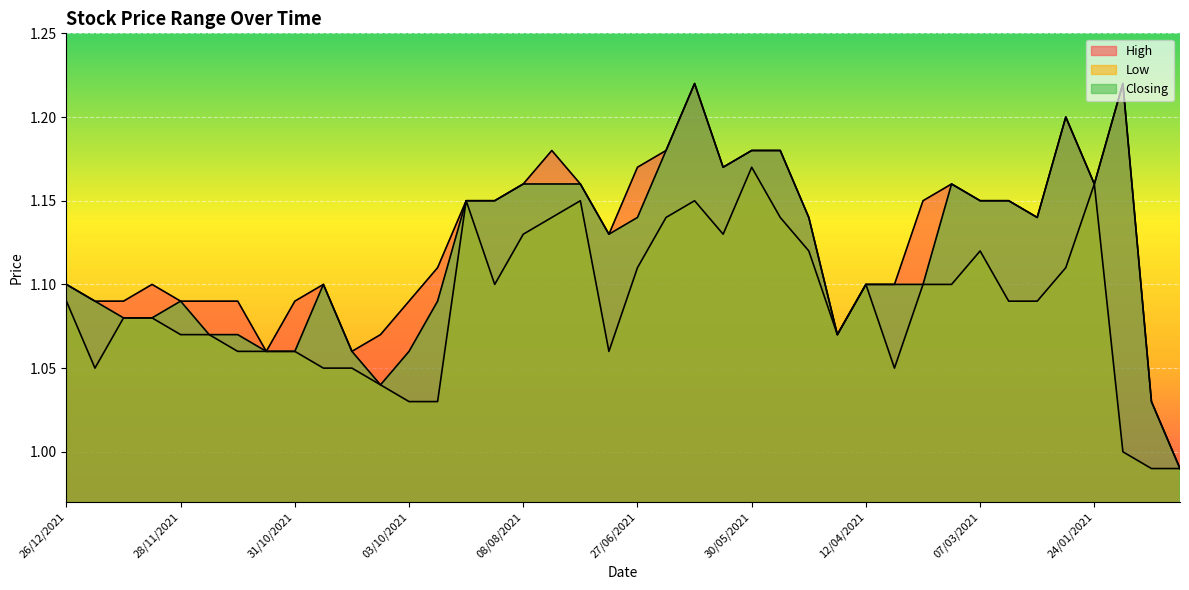

How many lines are shown in the chart?

3